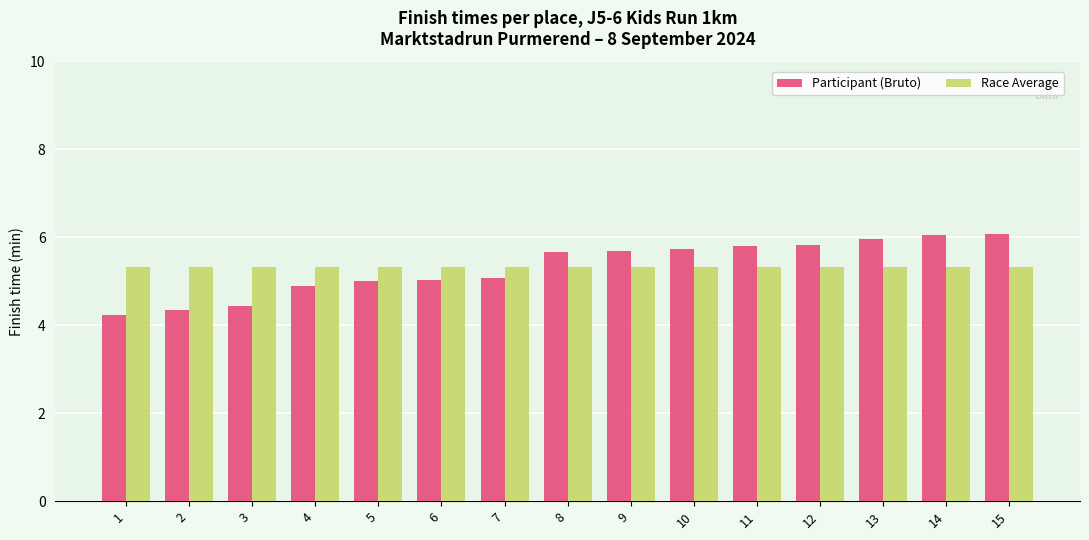

The Race Average series shows 9.2 at 8. True or false?

False